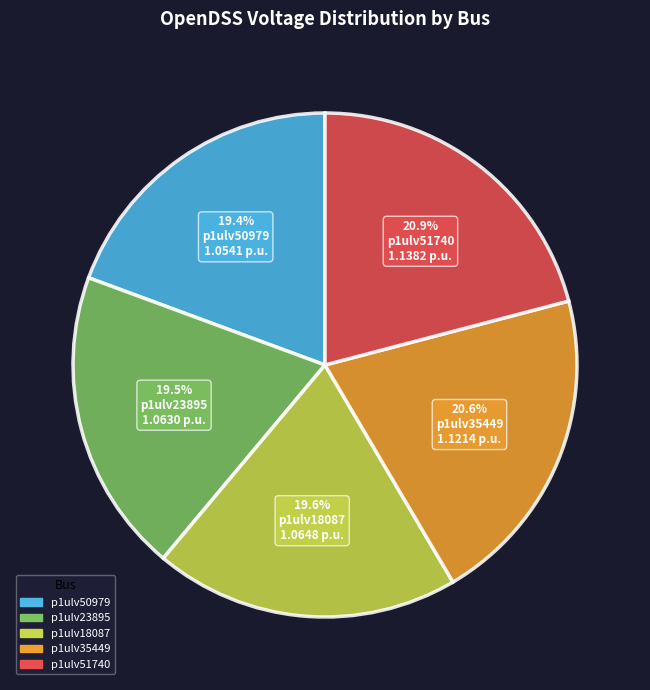

Approximately how many times larger is the value at p1ulv50979 compared to p1ulv35449?

0.9